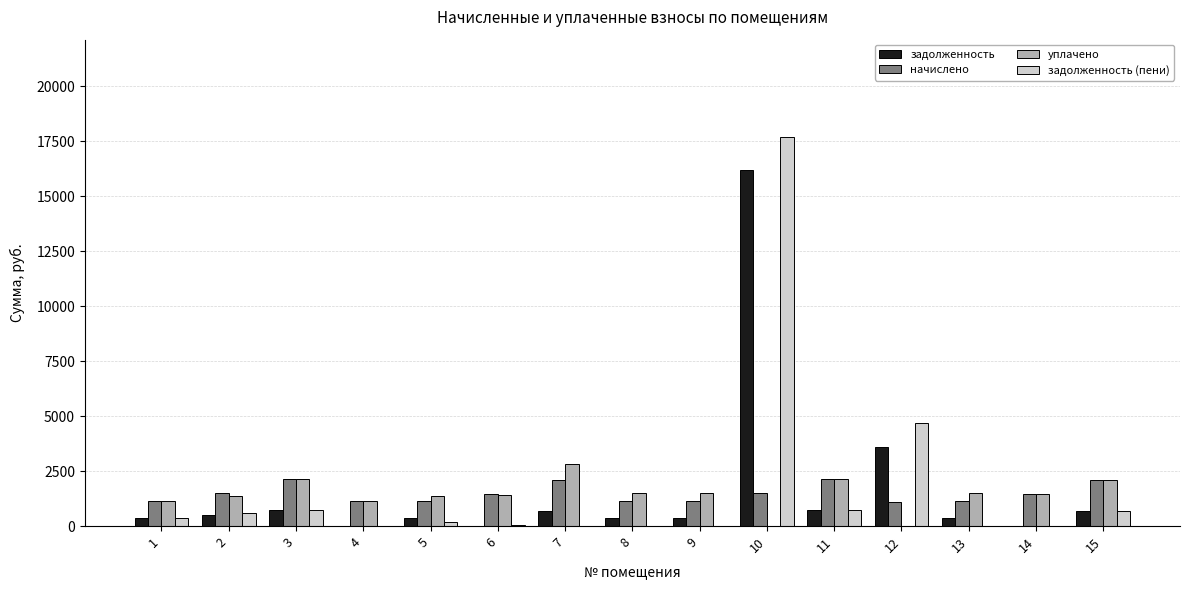

Is the value of начислено at 9 greater than the value of уплачено at 15?

No